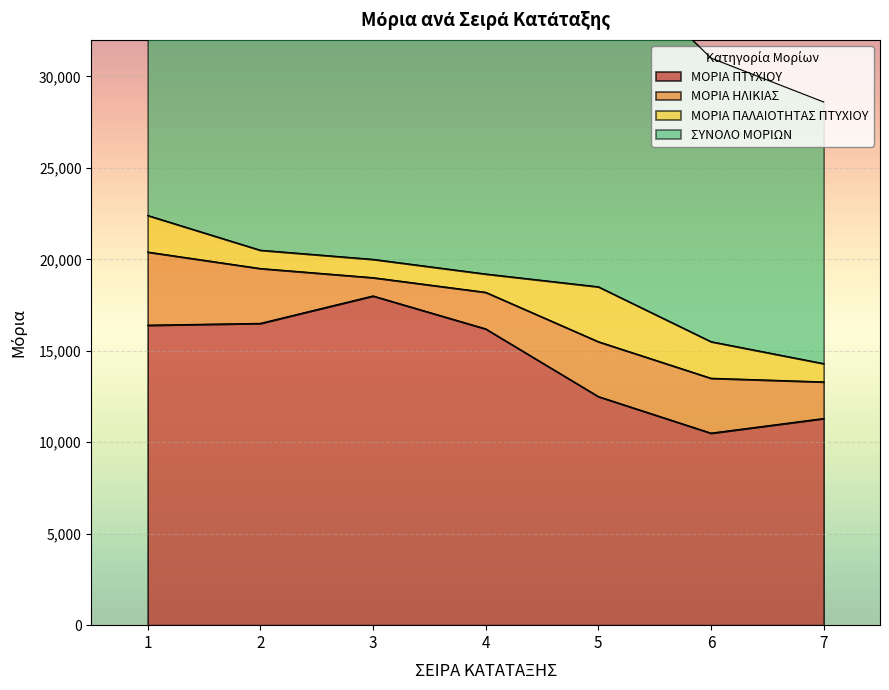

Which series has the largest range (max minus min)?

ΣΥΝΟΛΟ ΜΟΡΙΩΝ